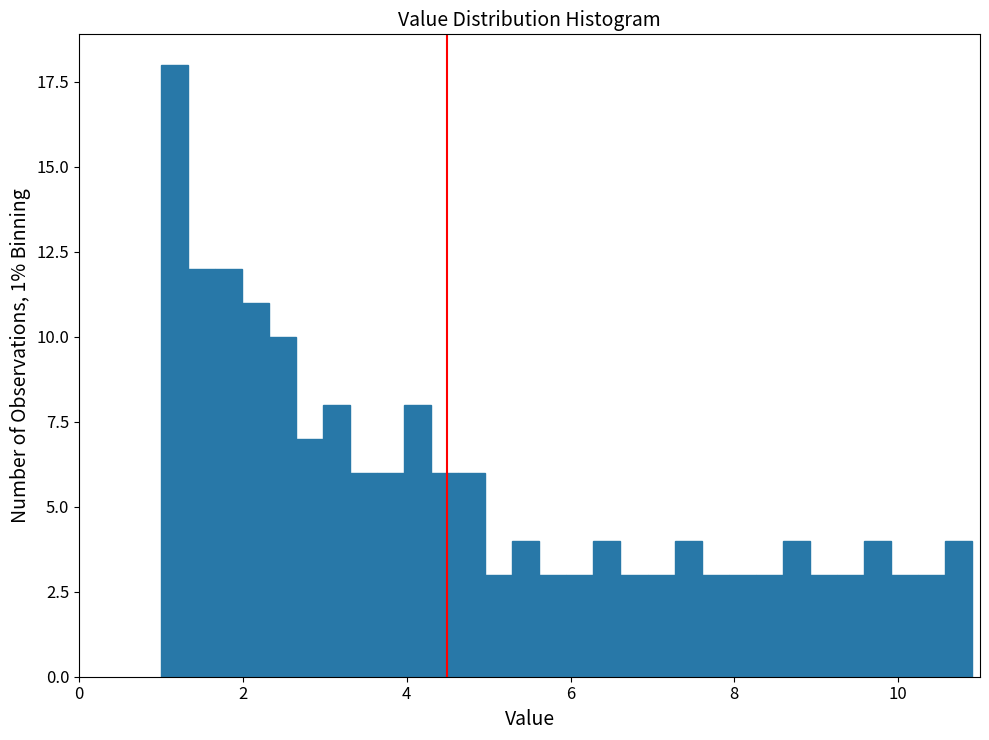

Read against the x-axis, roughly where is the centre of the tallest bar?

1.2